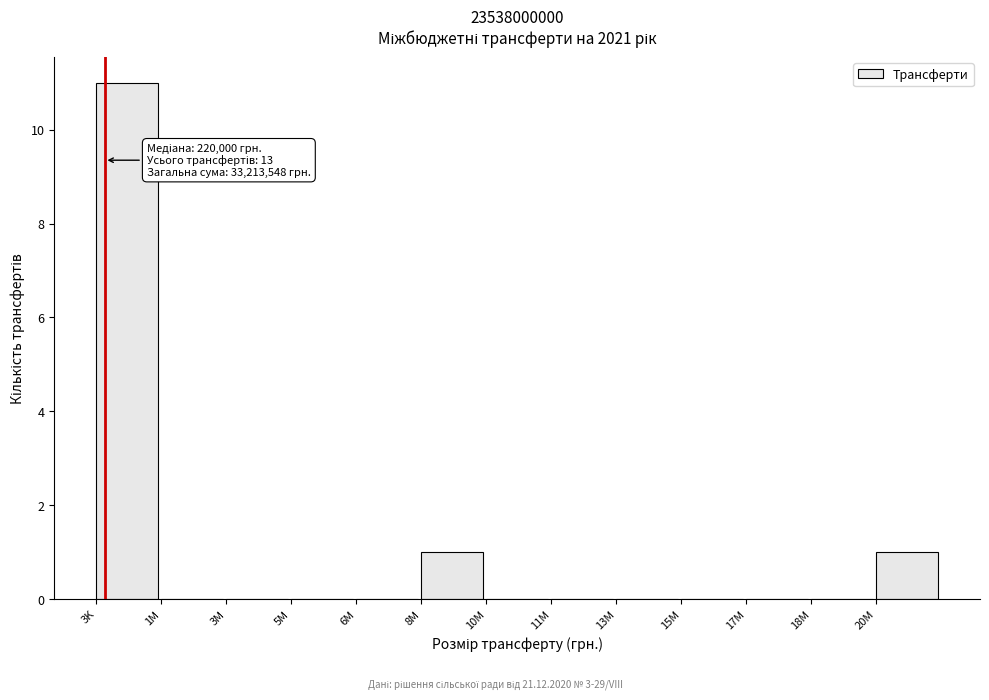

Reading right to left, extract all data points from this chart.

20M=1	18M=0	17M=0	15M=0	13M=0	11M=0	10M=0	8M=1	6M=0	5M=0	3M=0	1M=0	3K=11